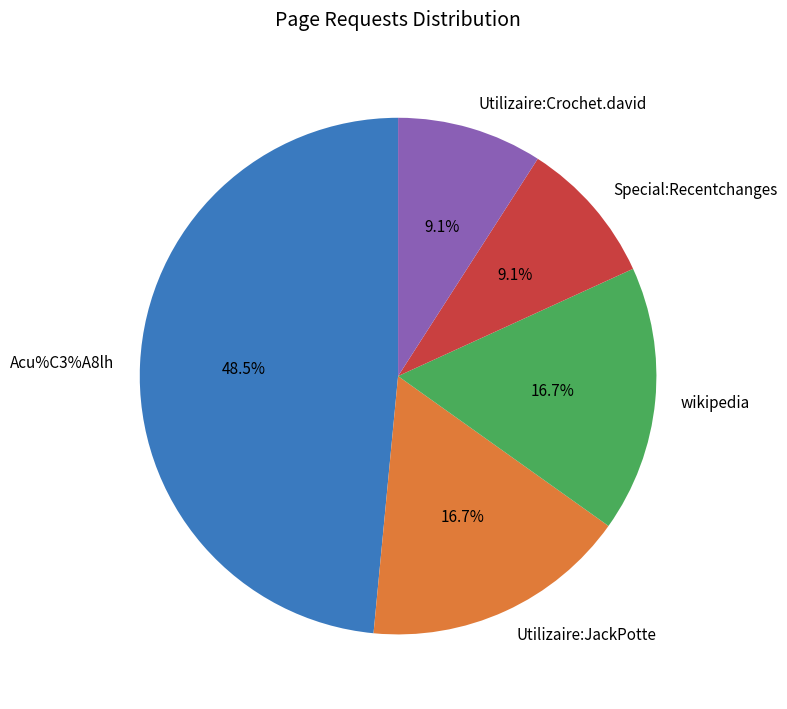

To the nearest percent, what is the average slice percentage?

20%